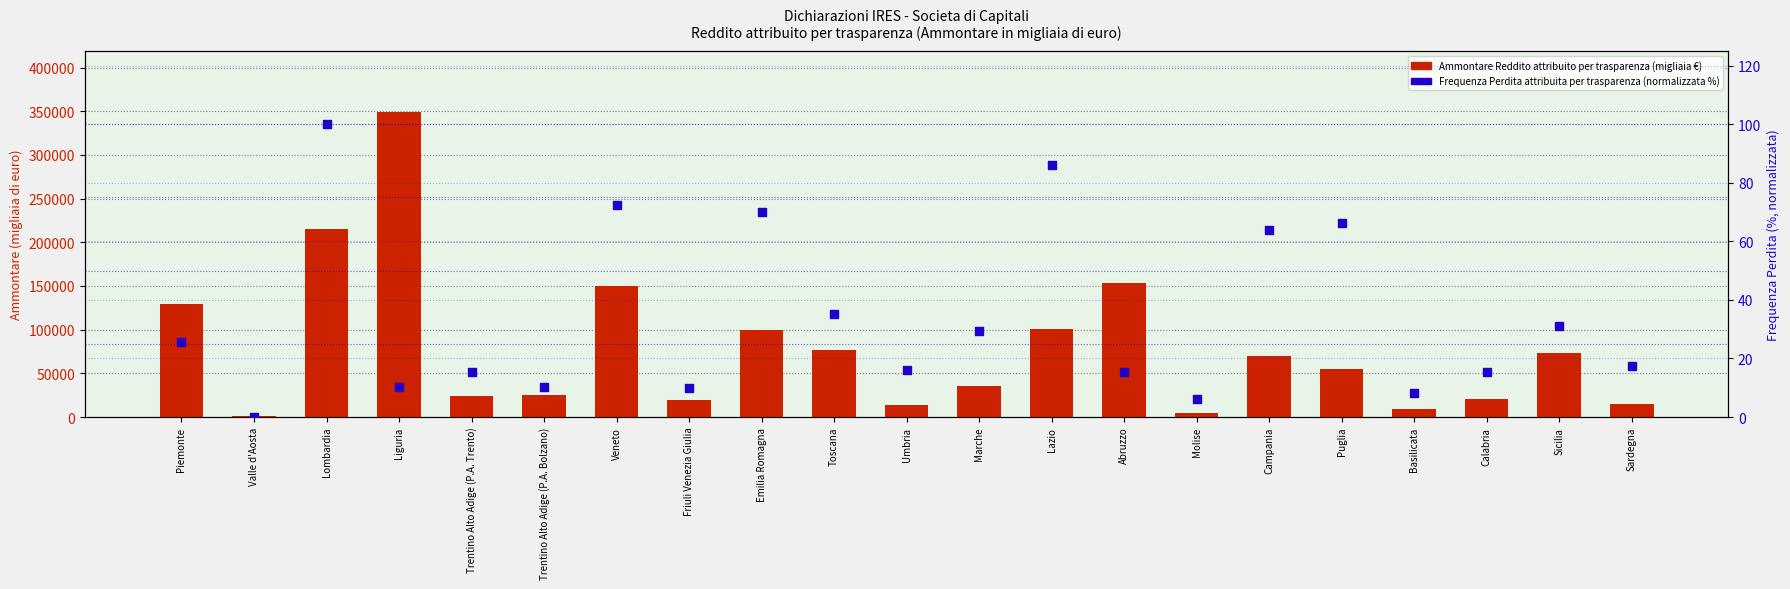

What are all the series names shown in the legend?

Ammontare Reddito attribuito per trasparenza (migliaia €), Frequenza Perdita attribuita per trasparenza (%)